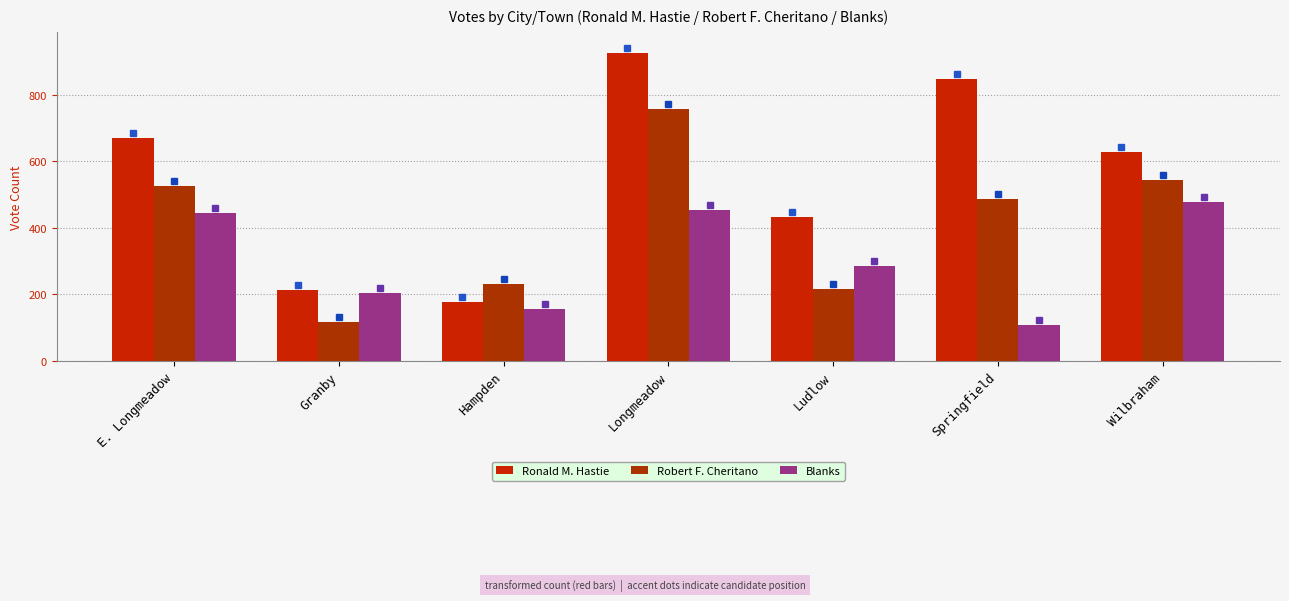

At which label does Ronald M. Hastie reach its minimum?

Hampden